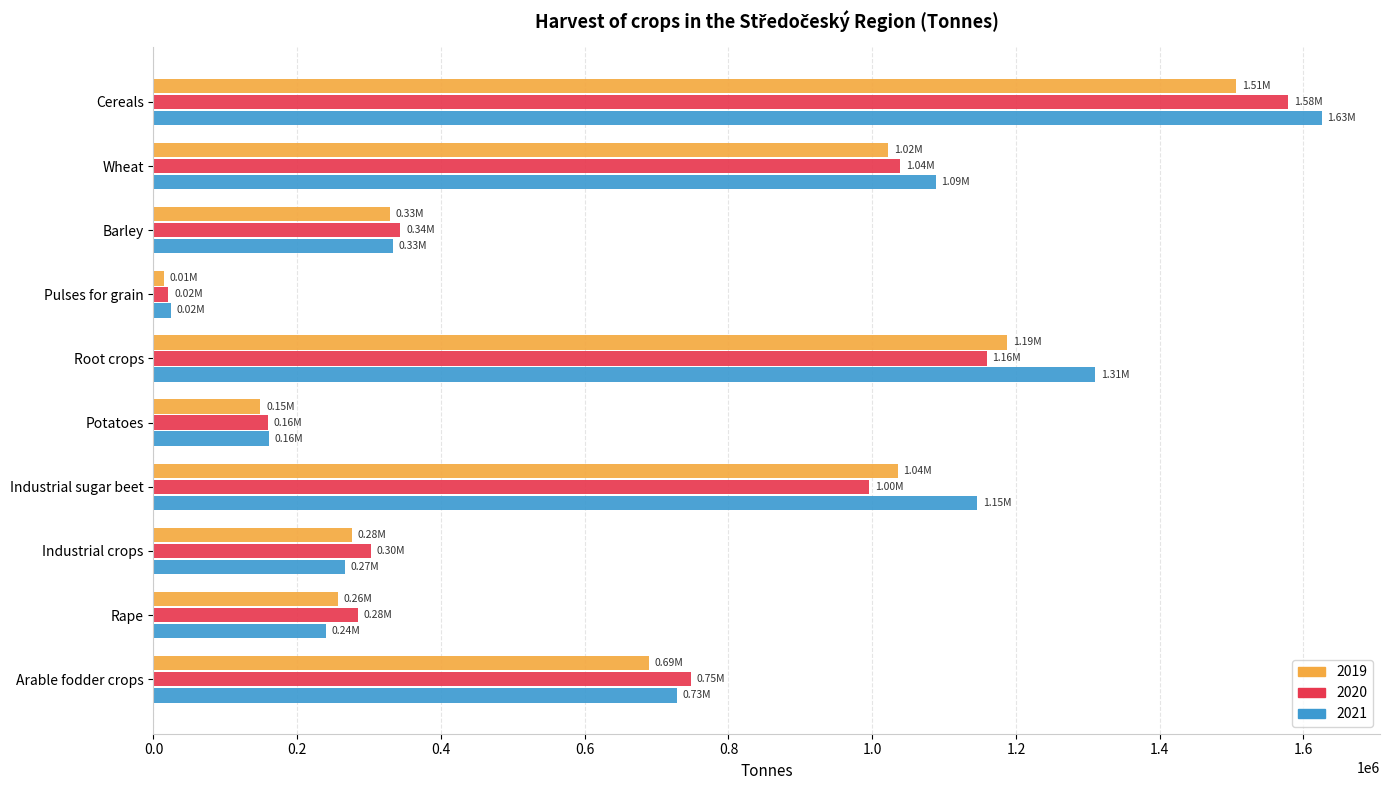

What is the minimum value for 2019?

14696.7